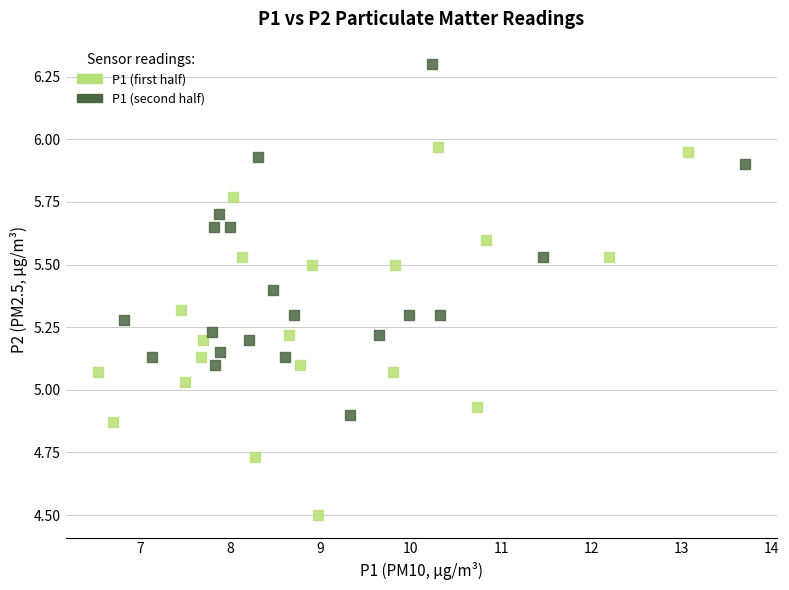

What are all the series names shown in the legend?

P1 (first half), P1 (second half)